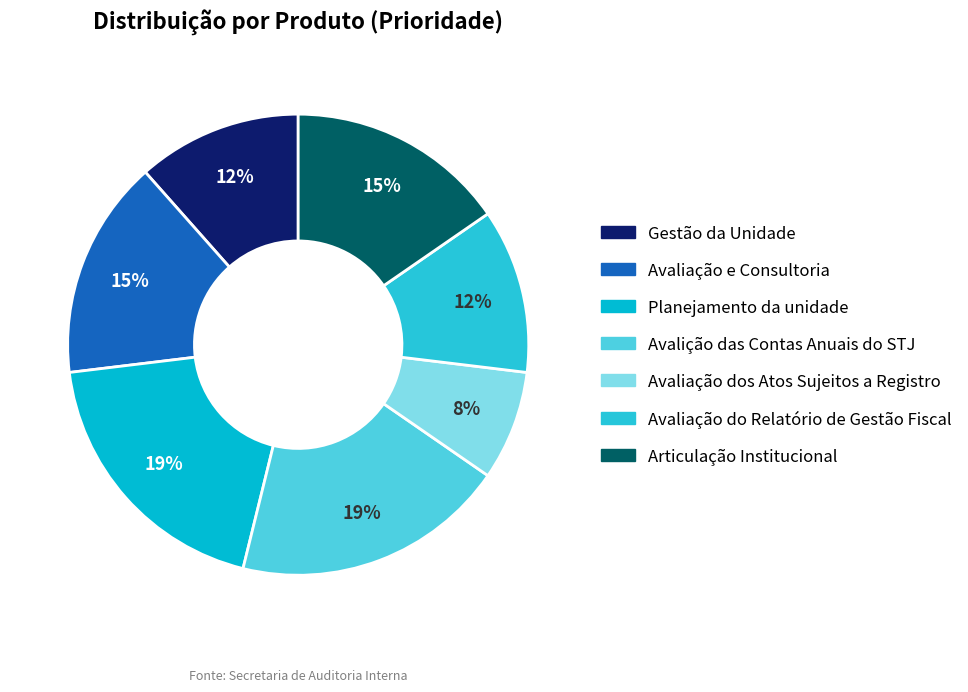

How many slices are in this pie chart?

7